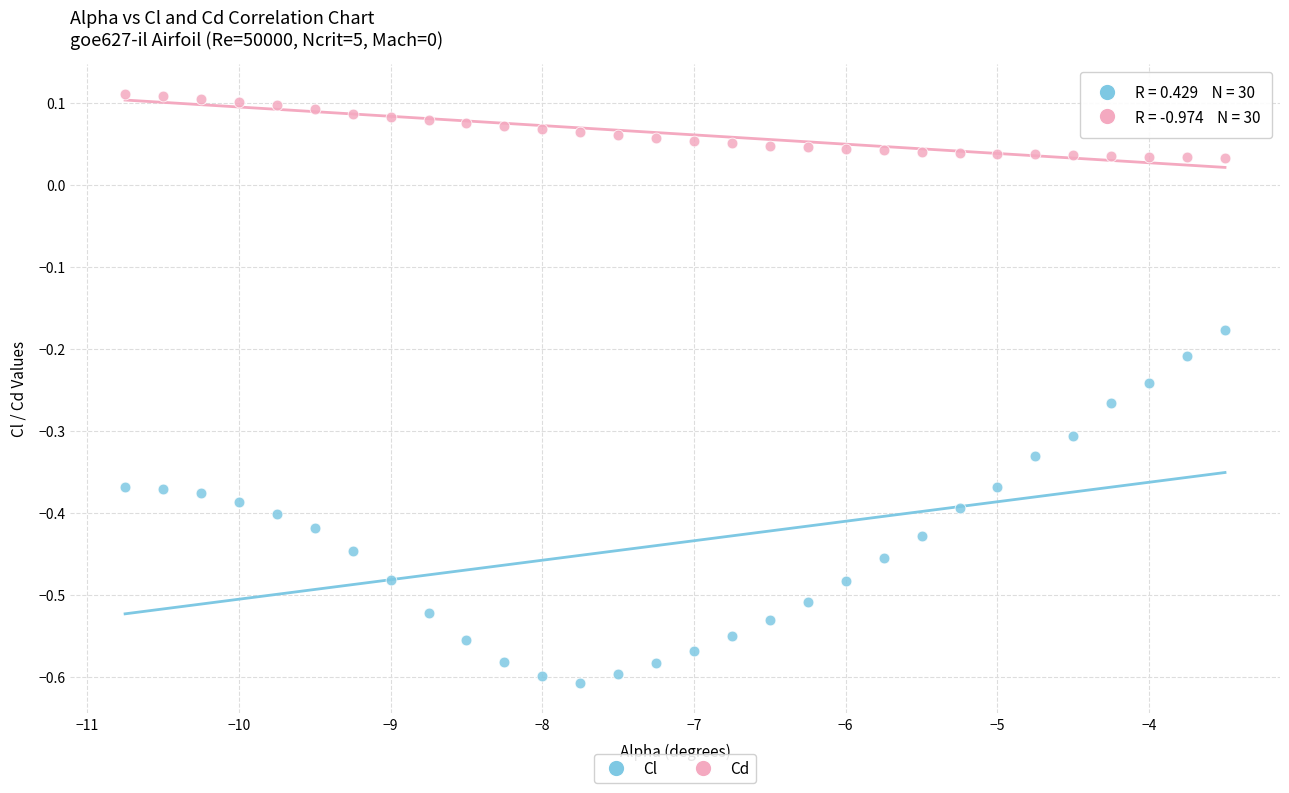

Across all data points, what is the range of Y values (max minus min)?

0.7